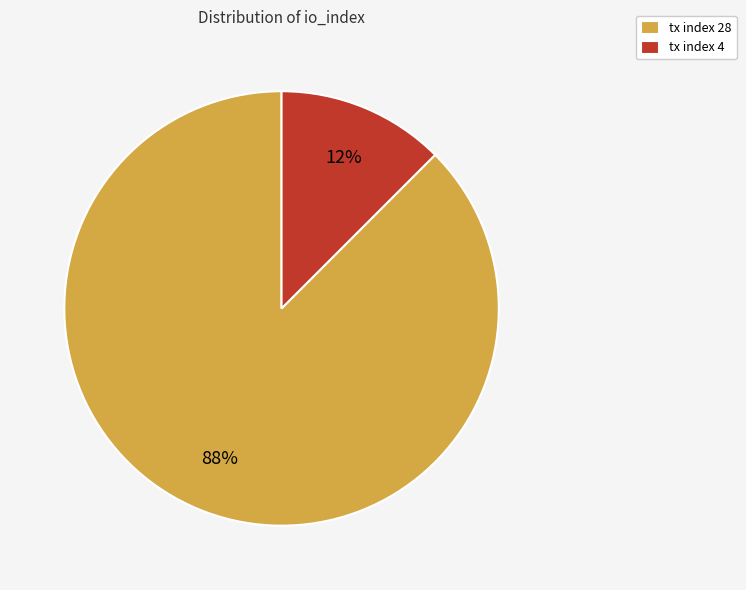

Count the number of slices in the pie.

2